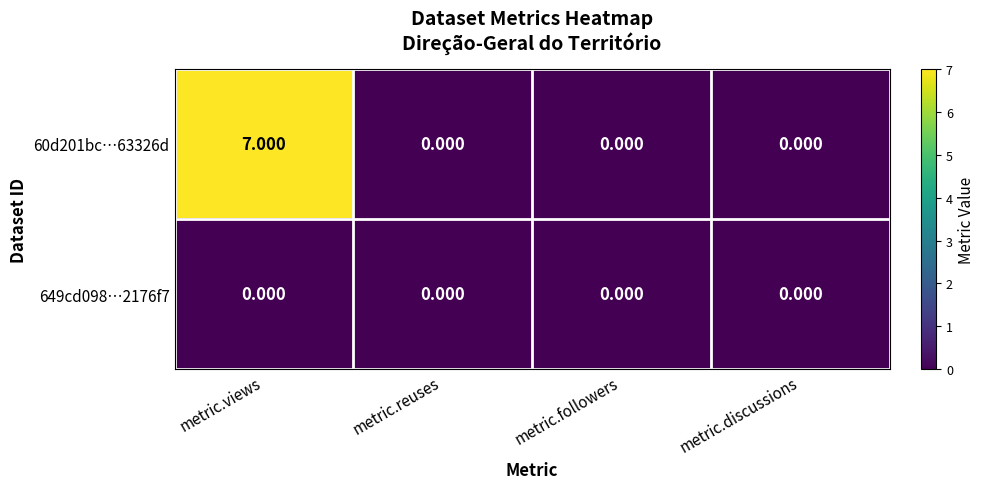

At which category is the sum across all series the highest?

metric.views